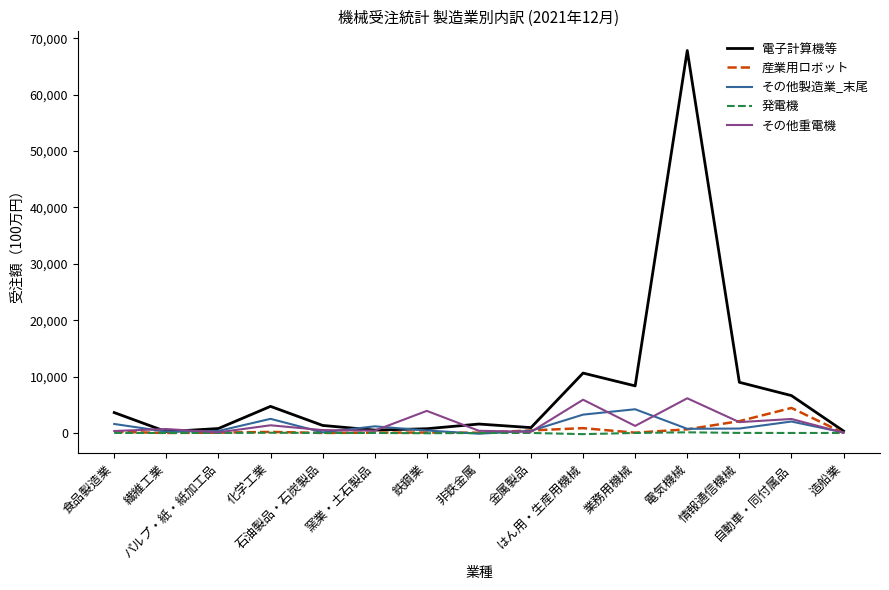

What is the greatest value displayed?

67835